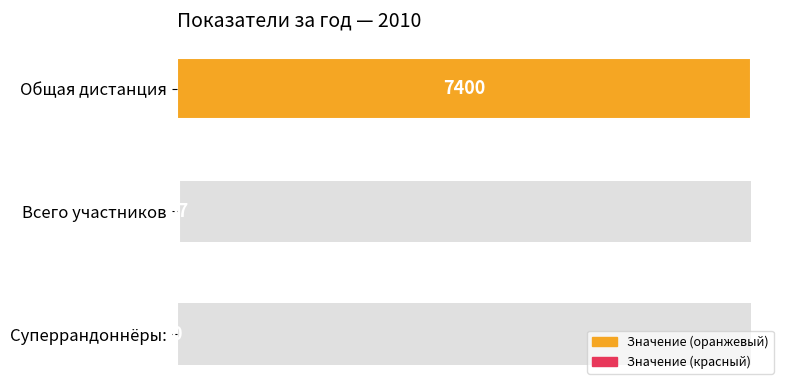

What is the sum of all values?

7437